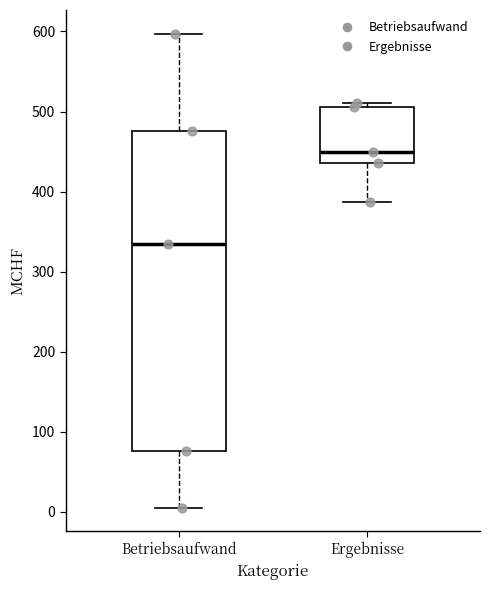

Reading left to right, read every box against the y-axis: the position of its median line, the range the box covers, and the ends of its whiskers. The values are not printed on the chart, so give them approximately, as read against the axis.

Betriebsaufwand: median 330, box 80 to 480, whiskers 10 to 600
Ergebnisse: median 450, box 440 to 510, whiskers 390 to 510 (just above the box's upper edge)